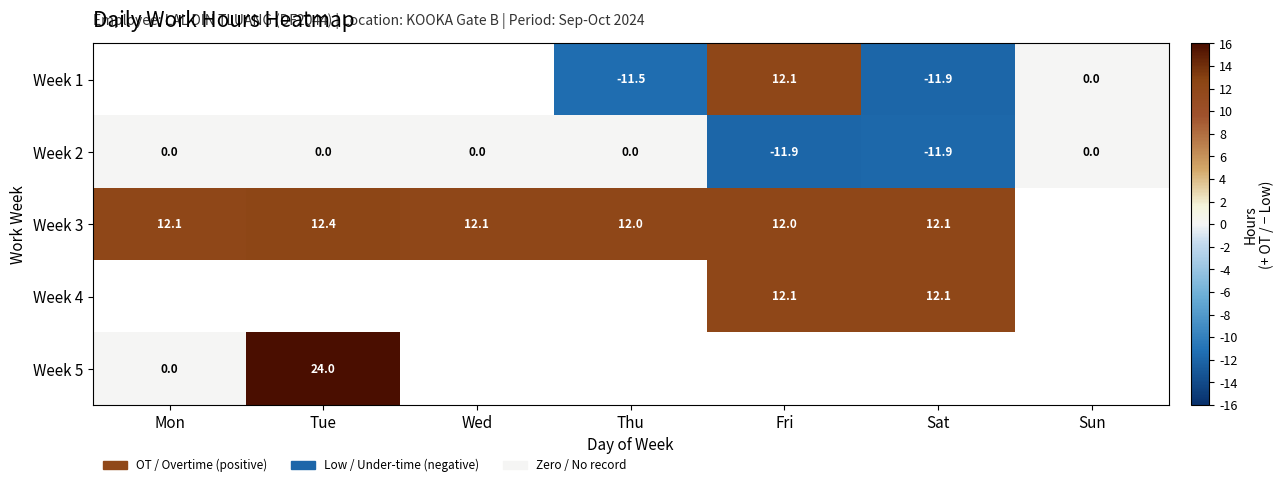

The value of Week 2 at Sat is -11.9. True or false?

True